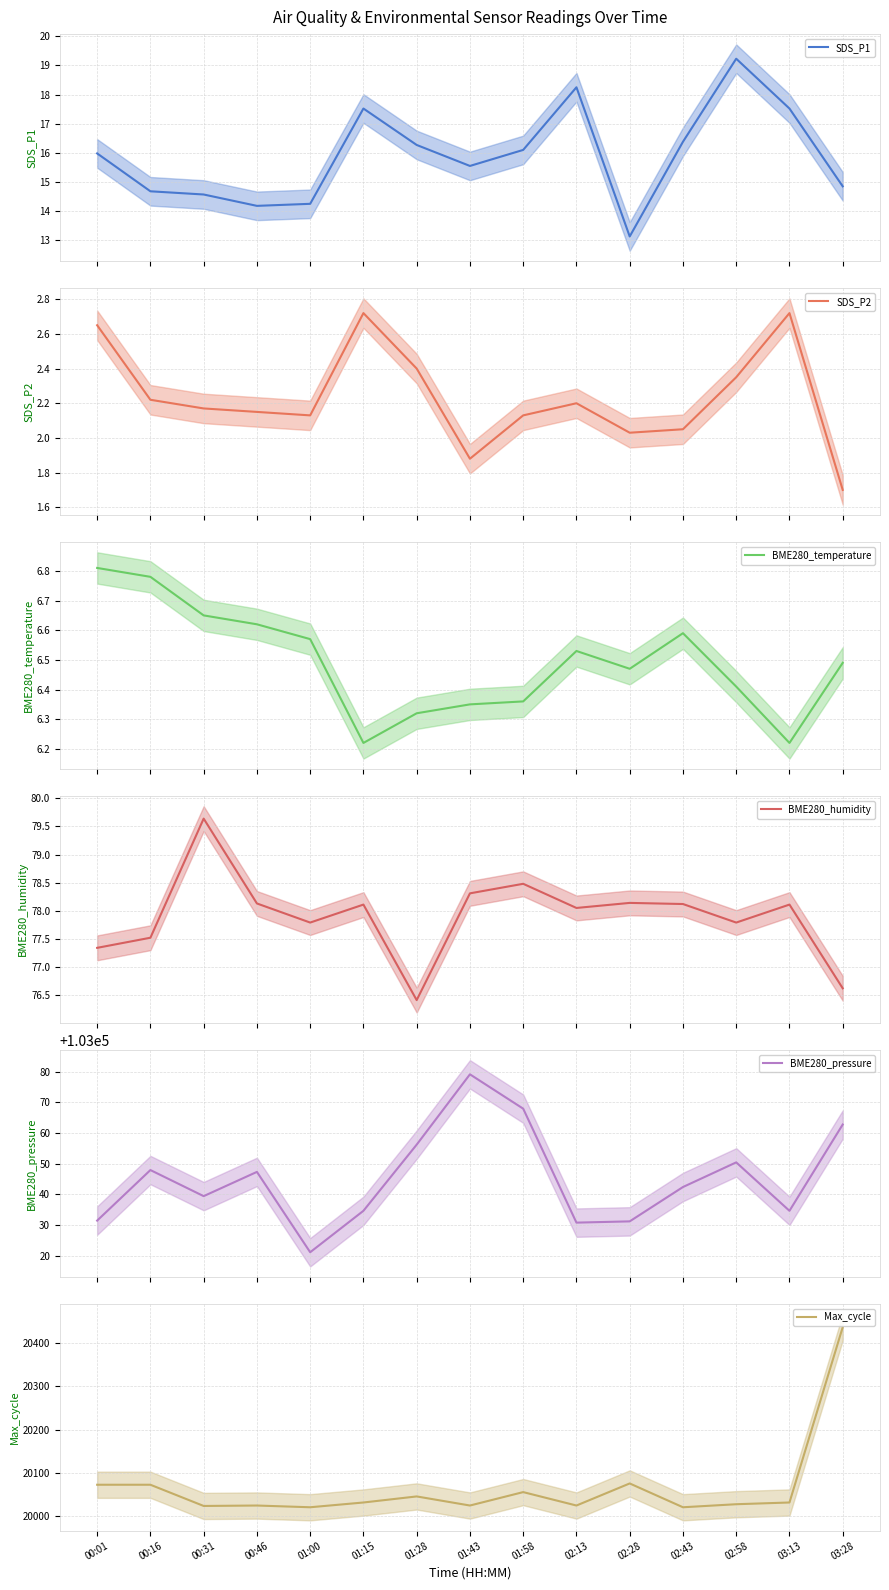

At which category is the sum across all series the highest?

03:28